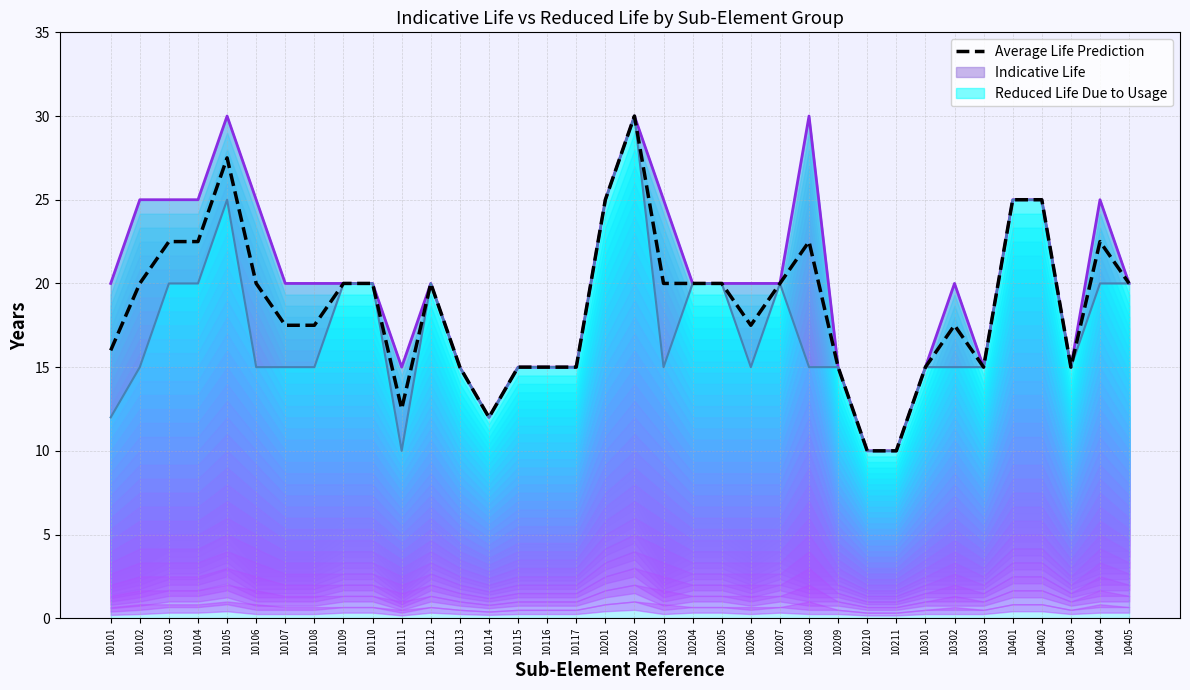

Reading right to left, list all the values displayed in this chart.

10405=20.0	10404=22.5	10403=15.0	10402=25.0	10401=25.0	10303=15.0	10302=17.5	10301=15.0	10211=10.0	10210=10.0	10209=15.0	10208=22.5	10207=20.0	10206=17.5	10205=20.0	10204=20.0	10203=20.0	10202=30.0	10201=25.0	10117=15.0	10116=15.0	10115=15.0	10114=12.0	10113=15.0	10112=20.0	10111=12.5	10110=20.0	10109=20.0	10108=17.5	10107=17.5	10106=20.0	10105=27.5	10104=22.5	10103=22.5	10102=20.0	10101=16.0